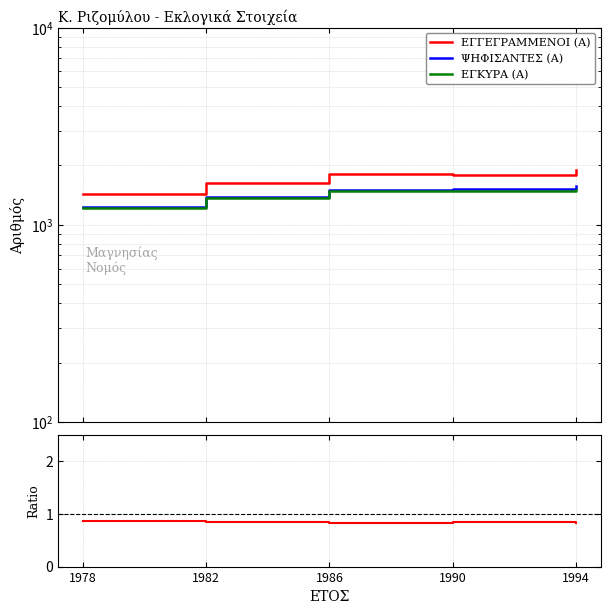

At which label does ΕΓΓΕΓΡΑΜΜΕΝΟΙ (Α) first exceed 1779?

1986